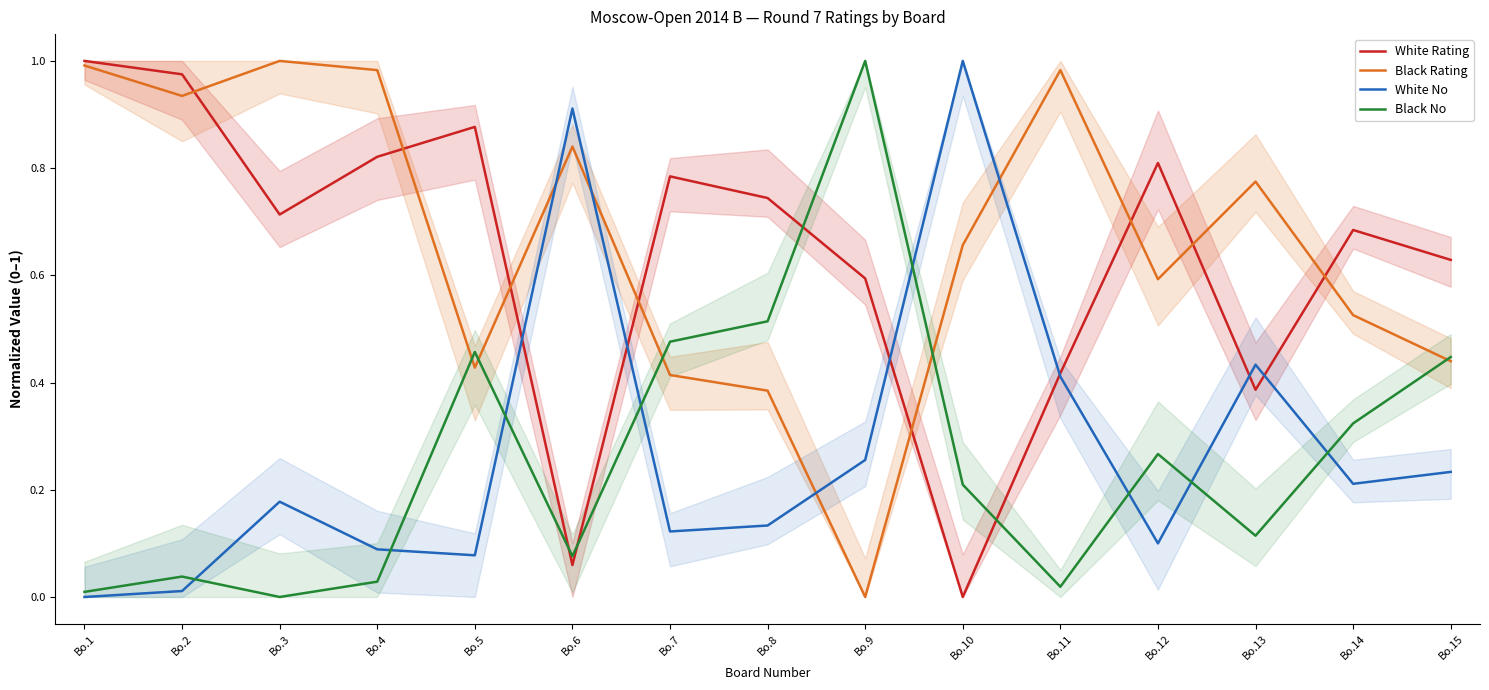

What are all the series names shown in the legend?

White Rating, Black Rating, White No, Black No